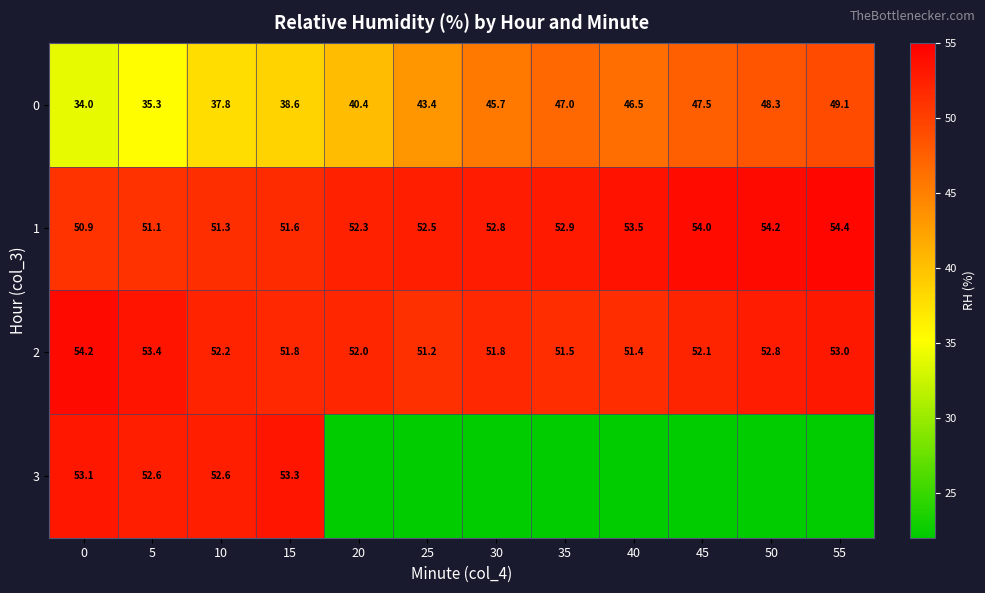

At which label is 1 closest to 52?

20